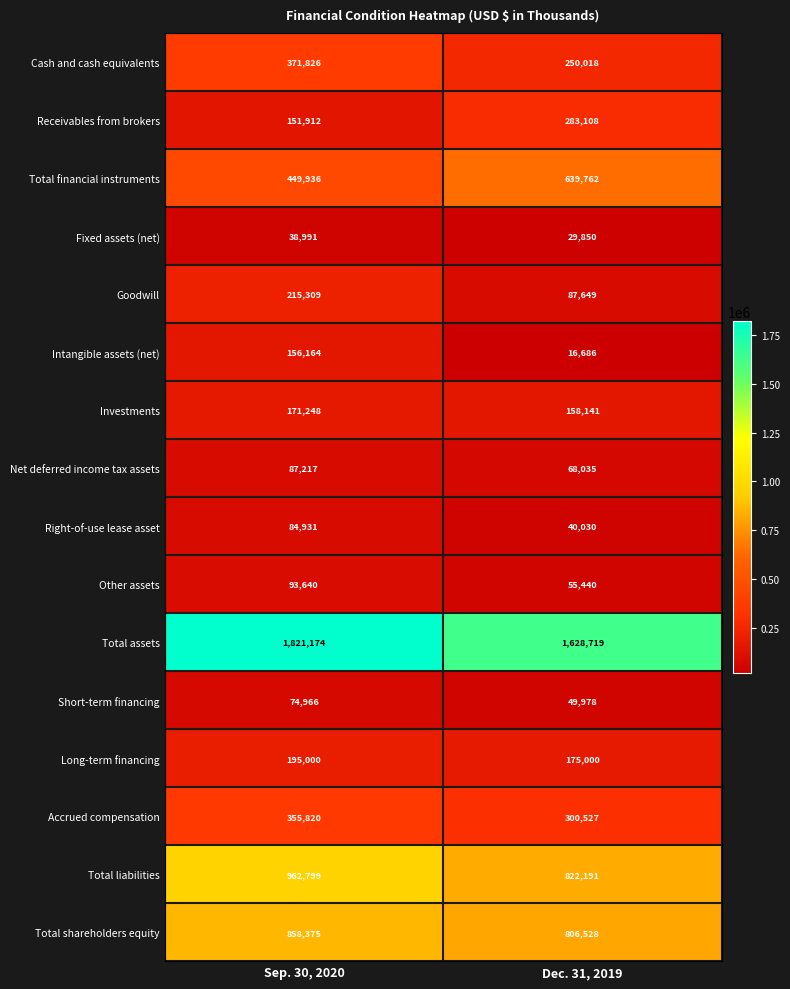

What is the total value across all series at Dec. 31, 2019?

5411662